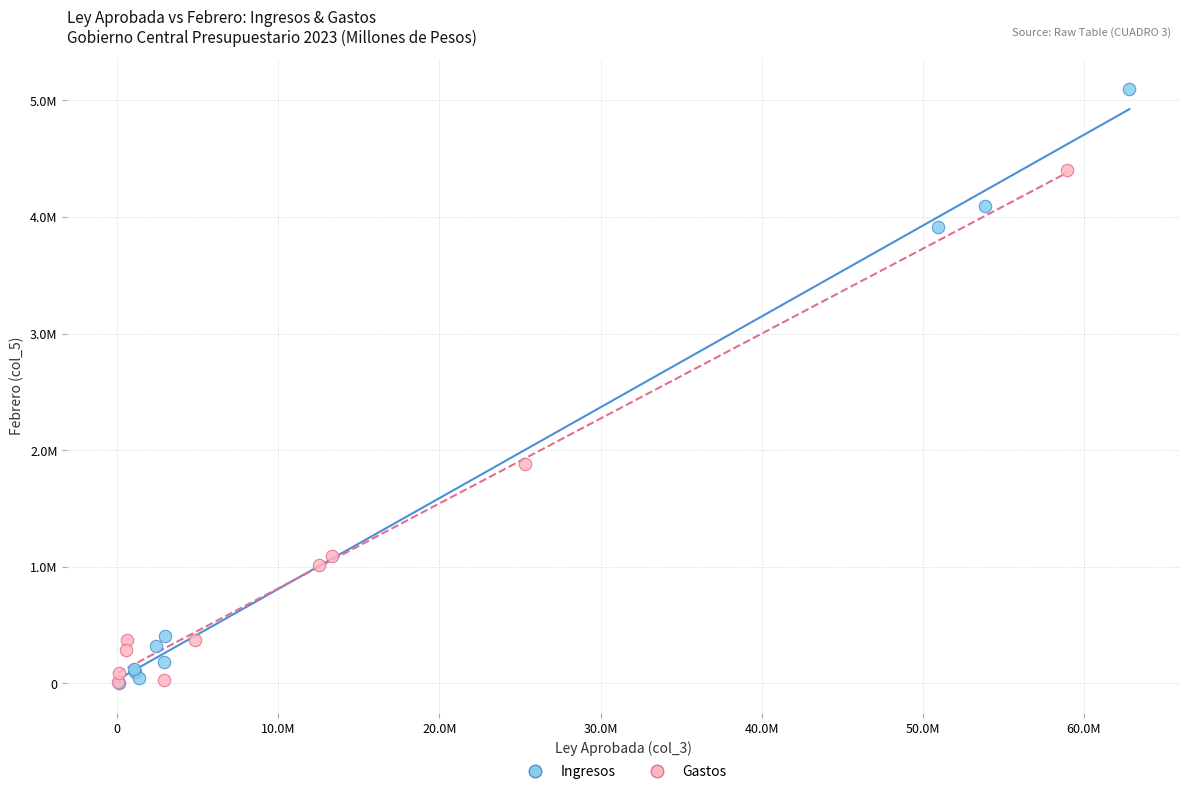

What are all the series names shown in the legend?

Ingresos, Gastos